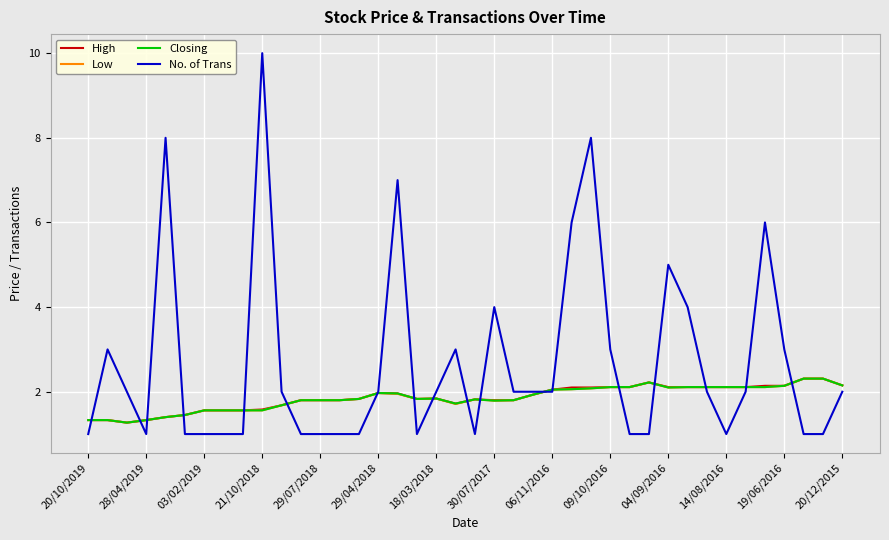

Which series has the largest range (max minus min)?

No. of Trans